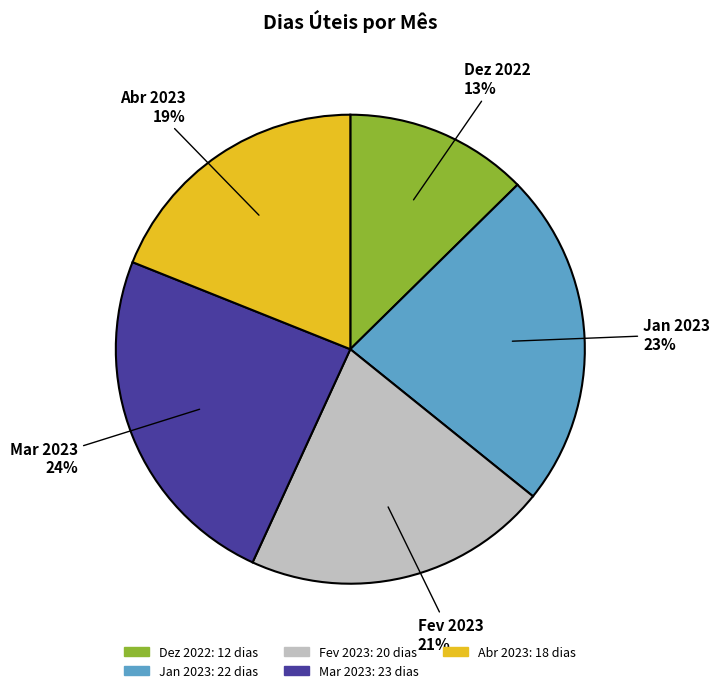

To the nearest percent, what is the average slice percentage?

20%